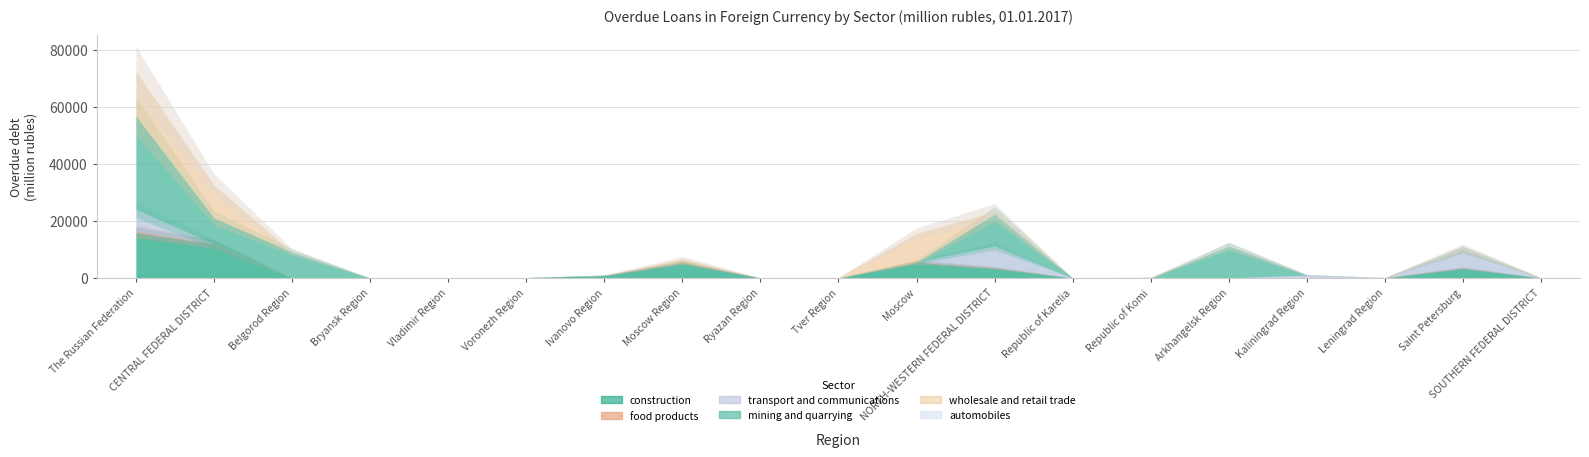

What is the spread (max minus min) of values at CENTRAL FEDERAL DISTRICT?

11911